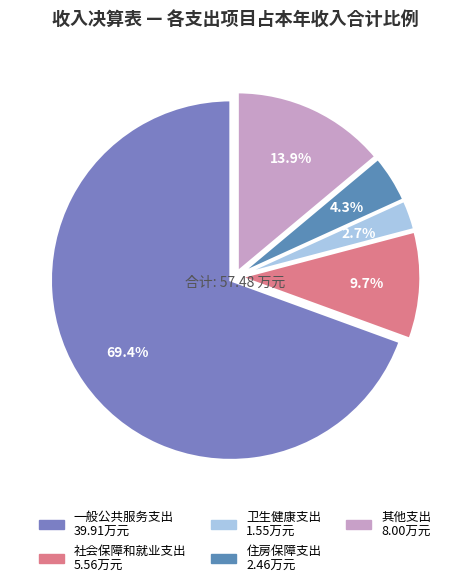

Between 住房保障支出 and 一般公共服务支出, which is larger?

一般公共服务支出